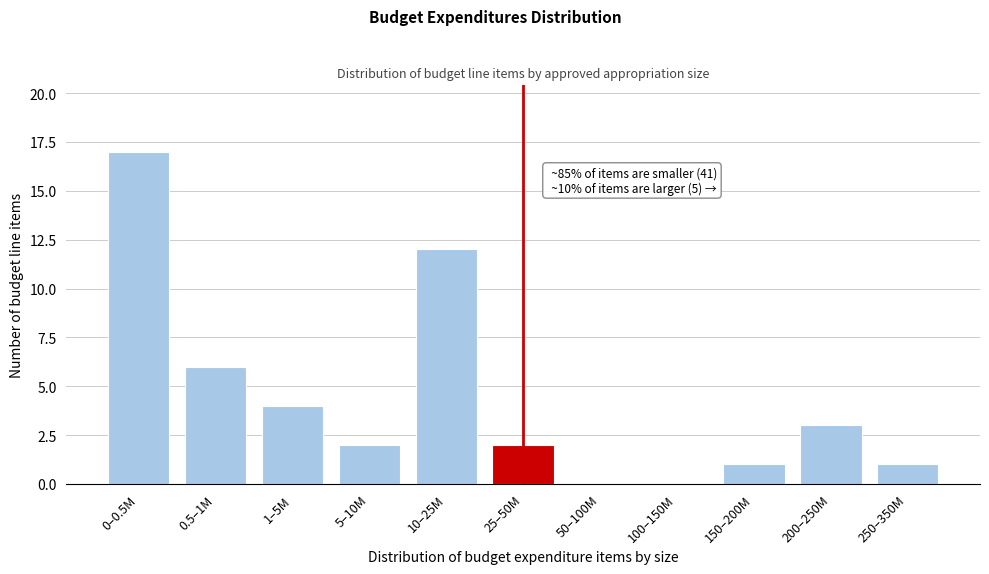

Reading left to right, what are all the values shown in this chart?

0–0.5M=17	0.5–1M=6	1–5M=4	5–10M=2	10–25M=12	25–50M=2	50–100M=0	100–150M=0	150–200M=1	200–250M=3	250–350M=1